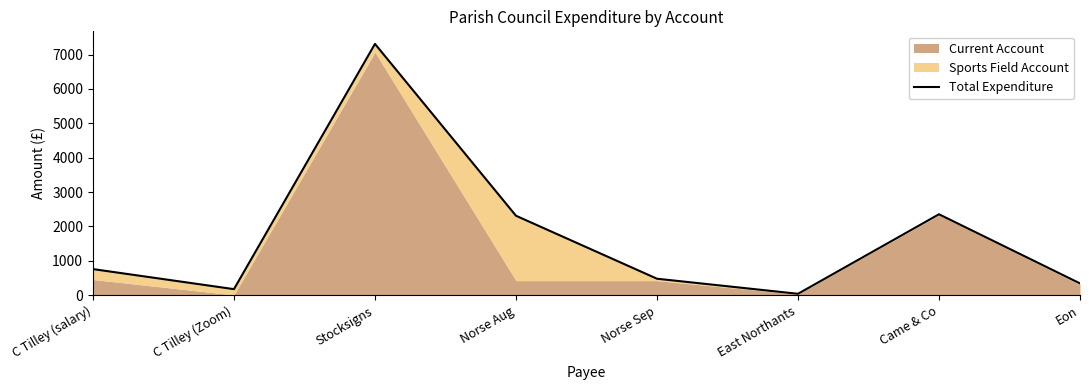

What is the label of the 3rd point from the left?

Stocksigns